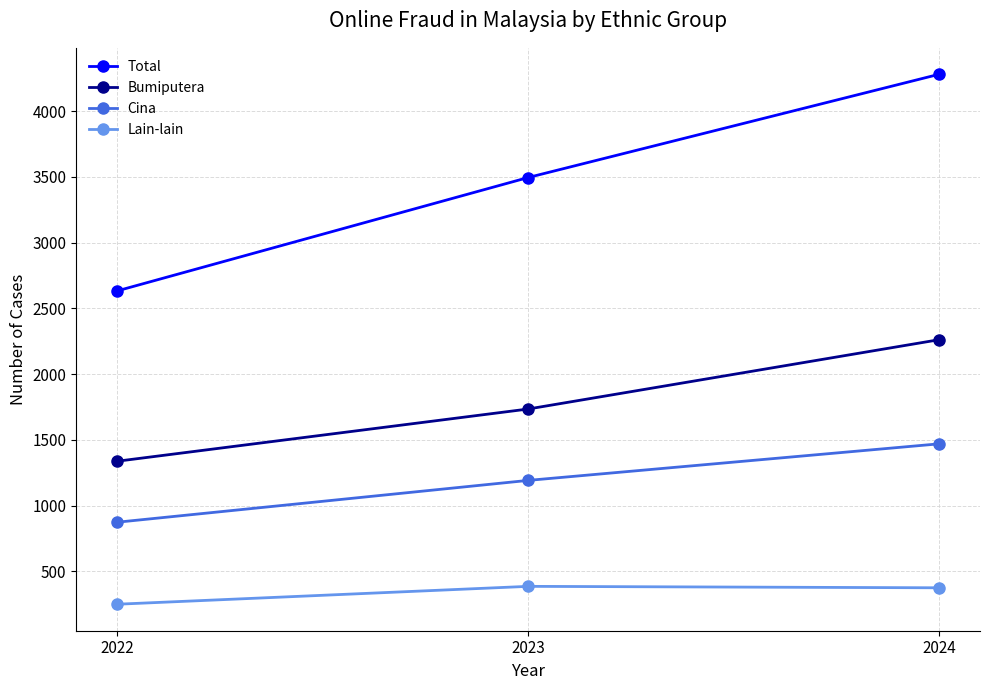

What are all the series names shown in the legend?

Total, Bumiputera, Cina, Lain-lain